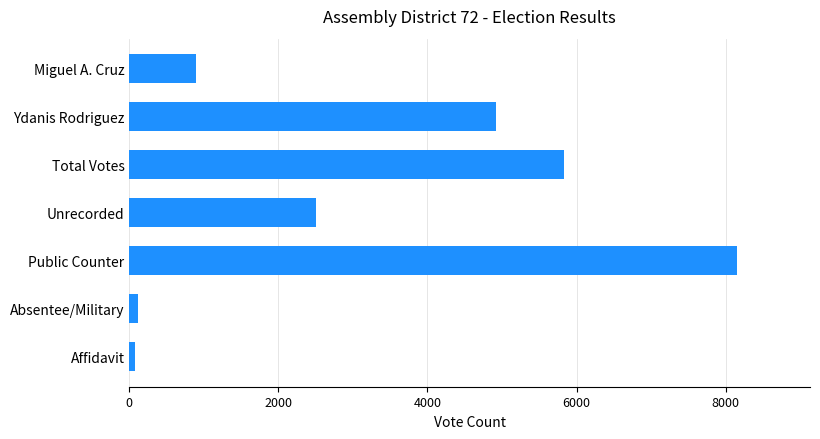

What is the label of the 1st bar from the bottom?

Affidavit